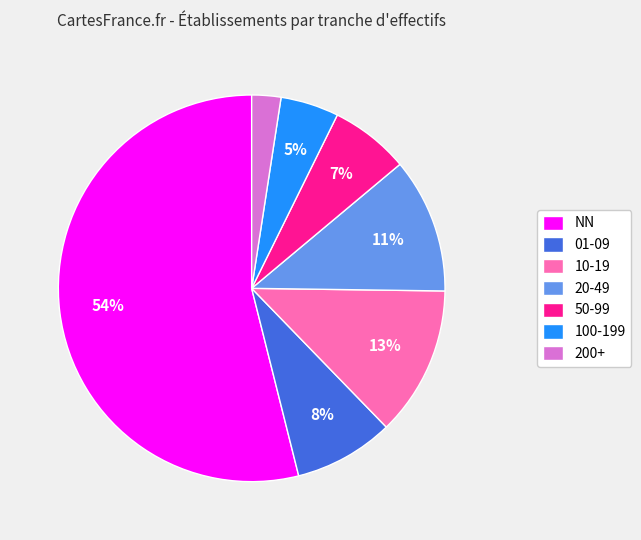

Is there any slice that represents more than half of the pie?

Yes